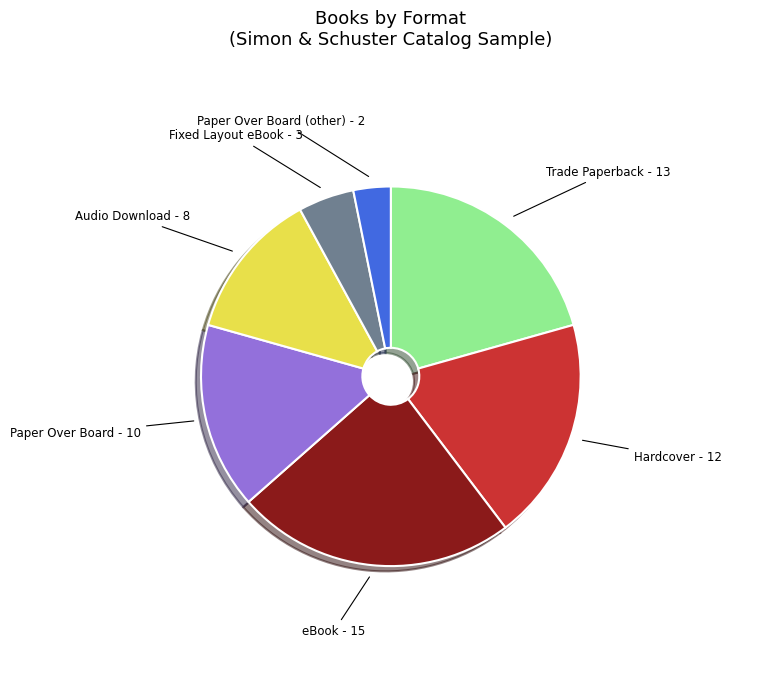

Does any single category account for the majority?

No